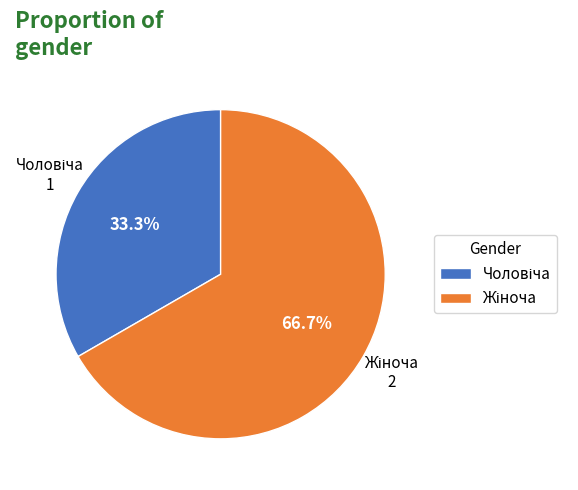

How many slices are in this pie chart?

2